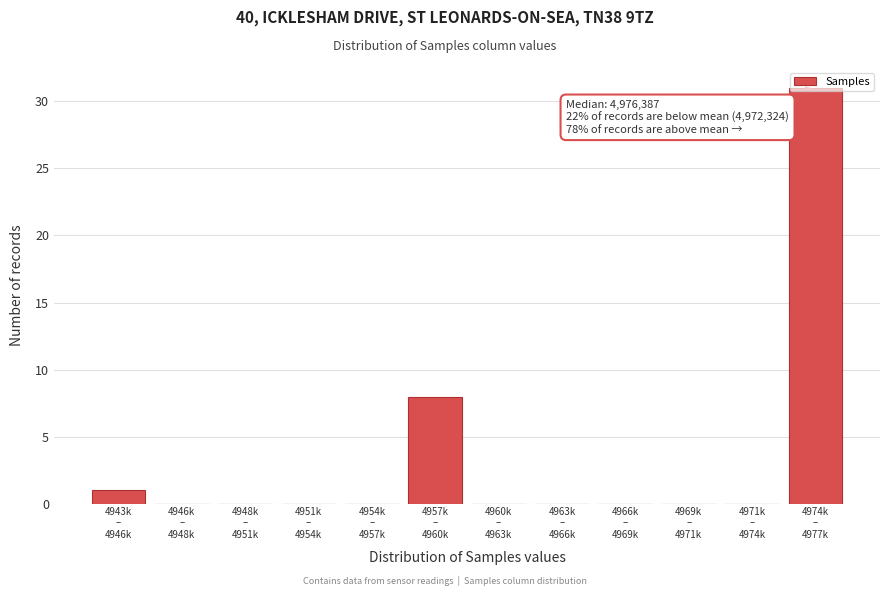

What is the sum of all values?

40